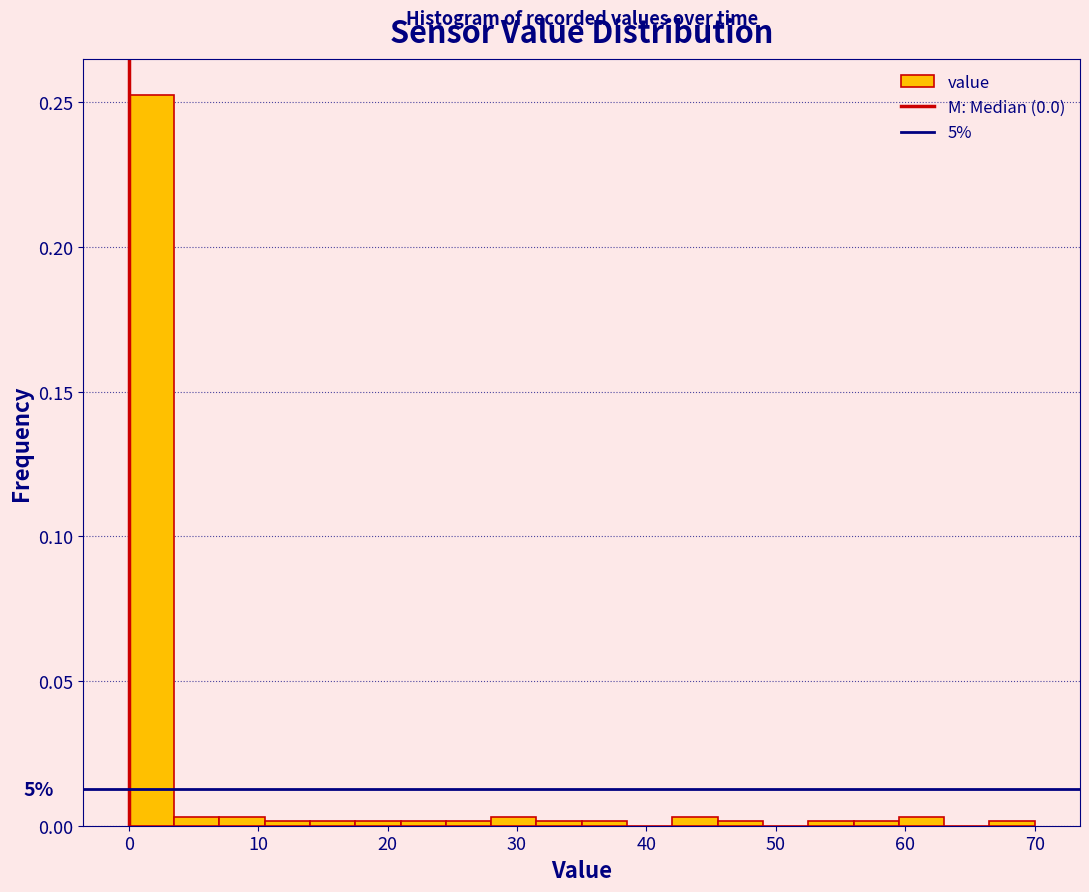

Around what value on the x-axis is the tallest bar? Give the approximate position of its centre, as read against the axis.

2